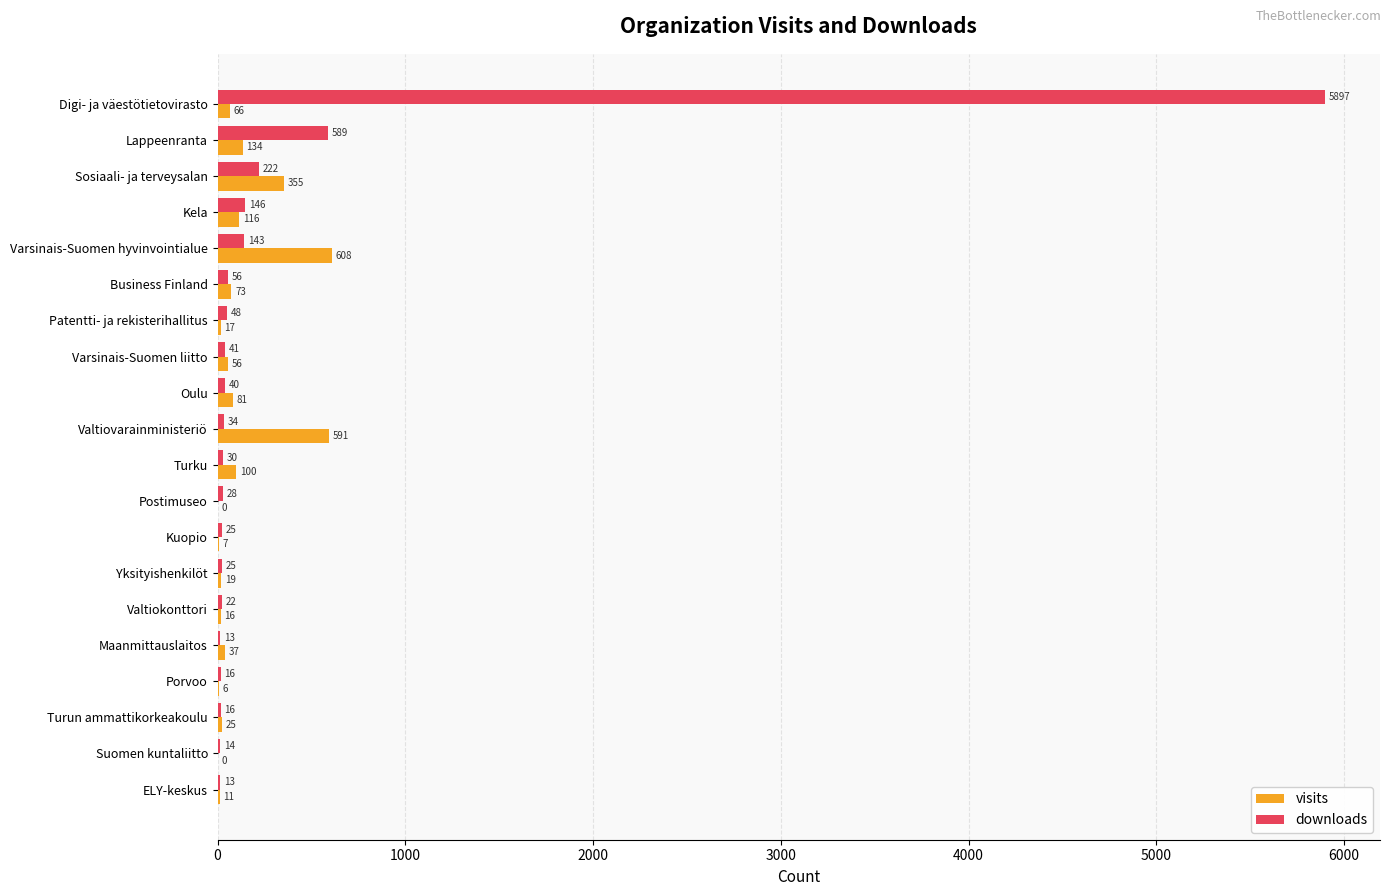

What is the sum of the downloads values at Valtiovarainministeriö and Varsinais-Suomen liitto?

75